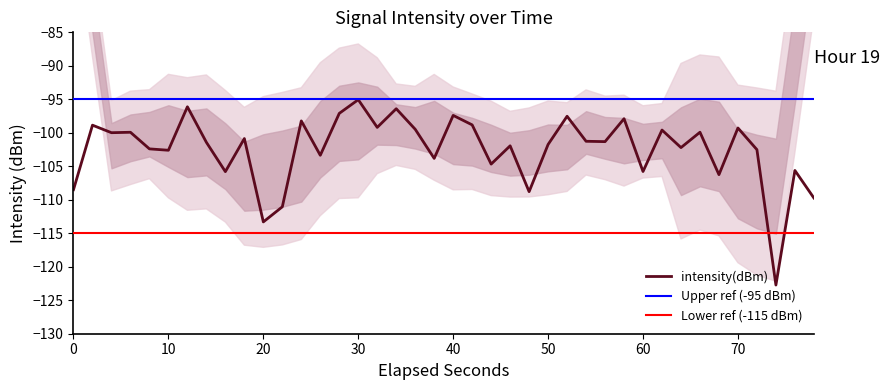

True or false: there are more than 0 points higher than both neighbors.

True